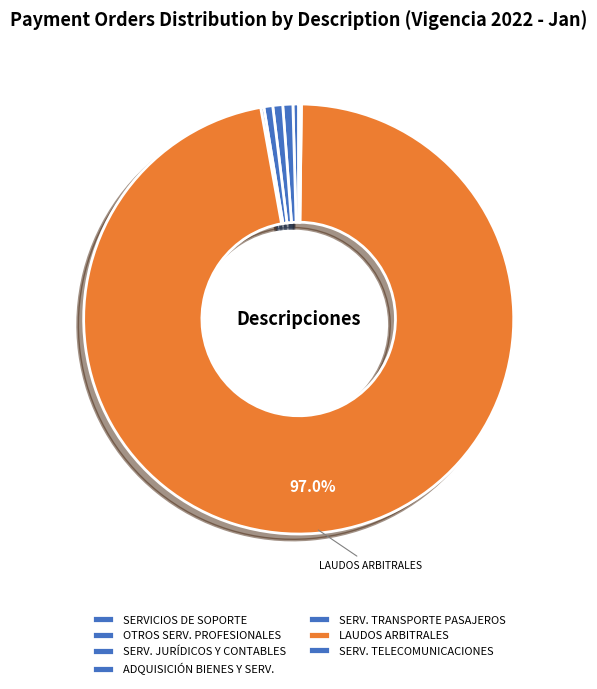

Is it true that SERVICIOS DE SOPORTE is 1% of the pie?

False